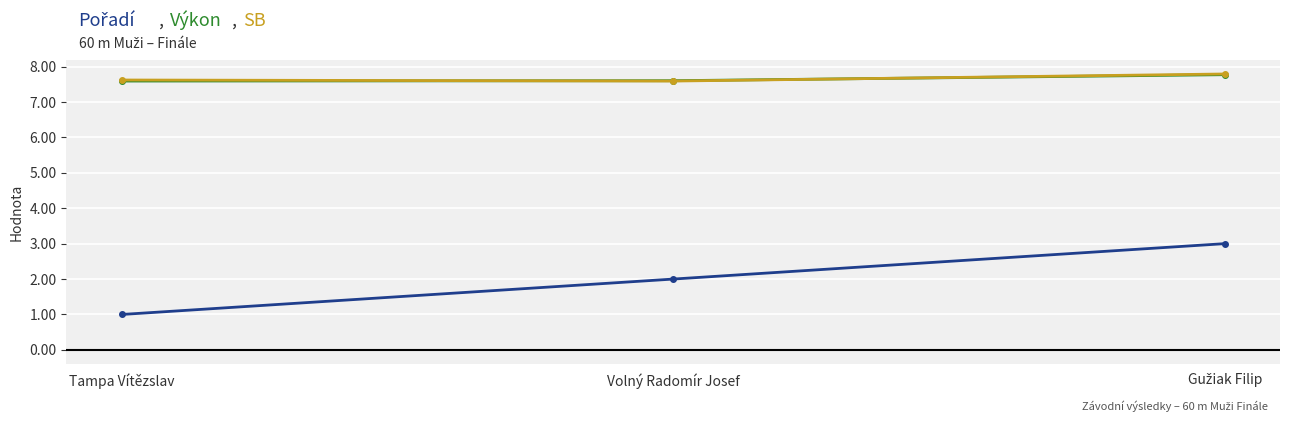

What is the difference between the highest and lowest values at Volný Radomír Josef?

5.6